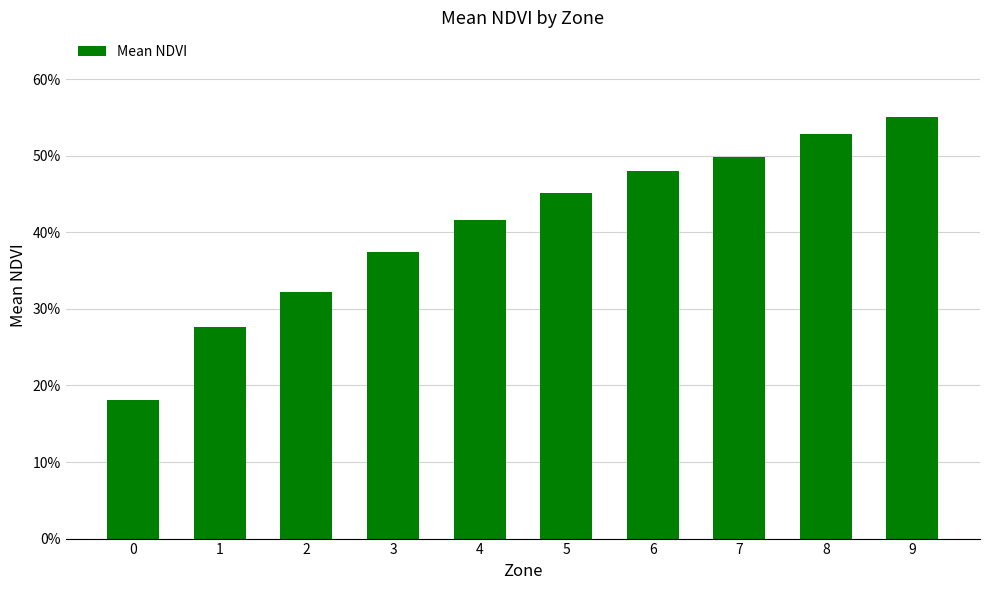

Read the value at 3.

0.4